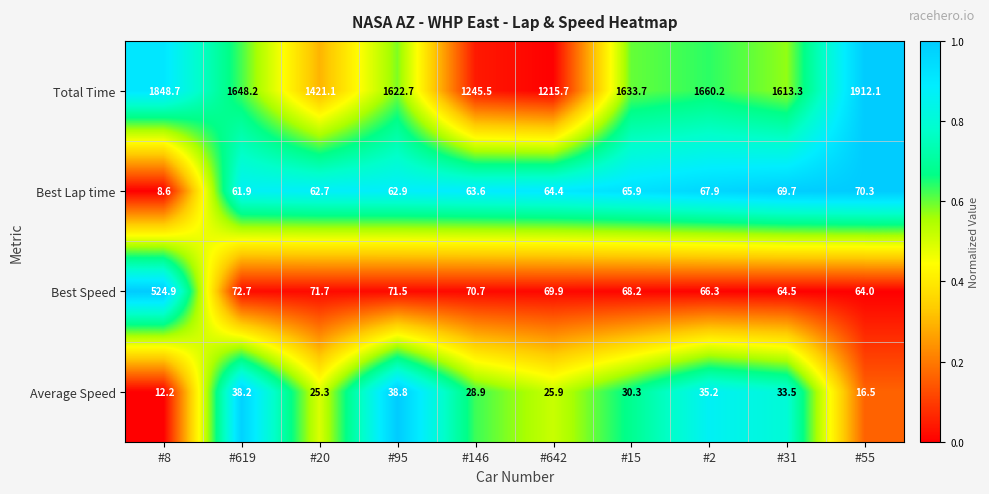

Which category has the highest value across all series?

#55